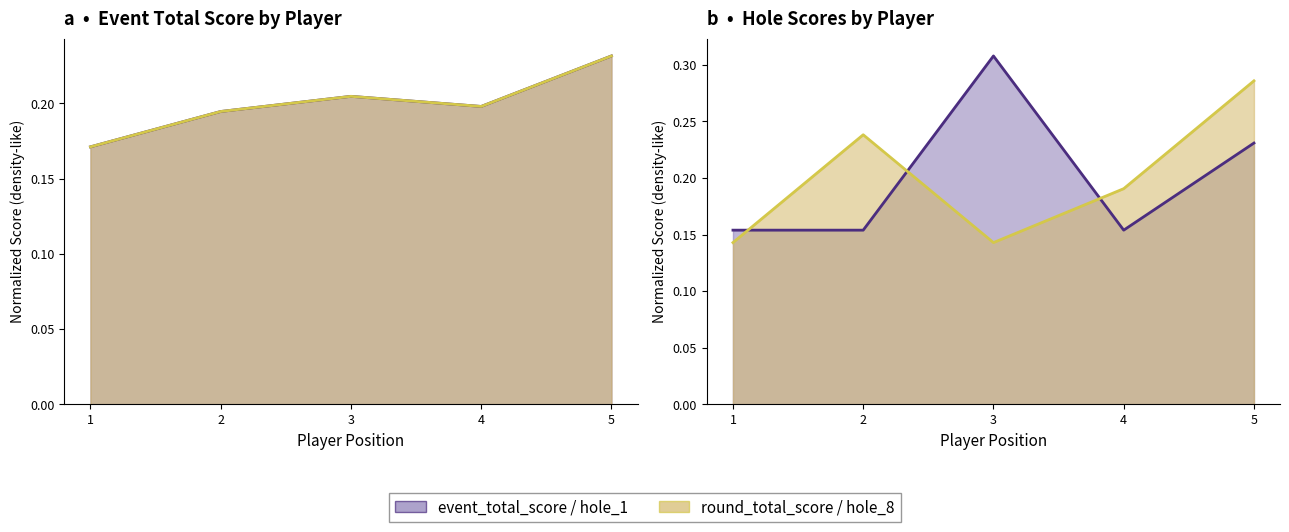

Rank the series by their maximum value, from highest to lowest.

hole_1, hole_8, event_total_score, round_total_score